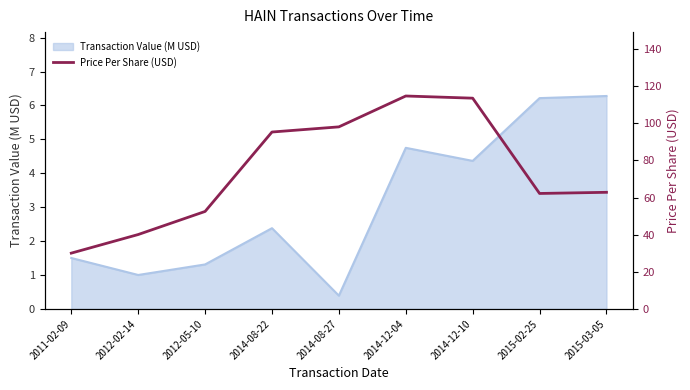

At which label does Transaction Value (M USD) reach its minimum?

2014-08-27